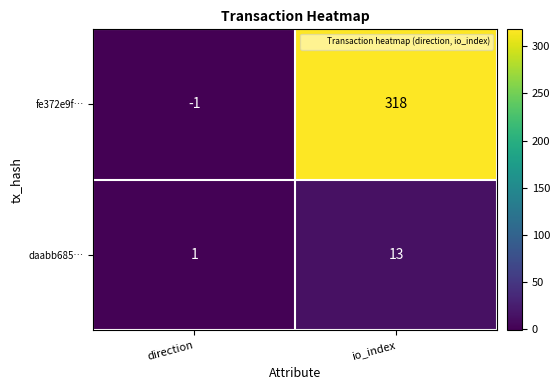

Which series changed the most between direction and io_index?

fe372e9f…